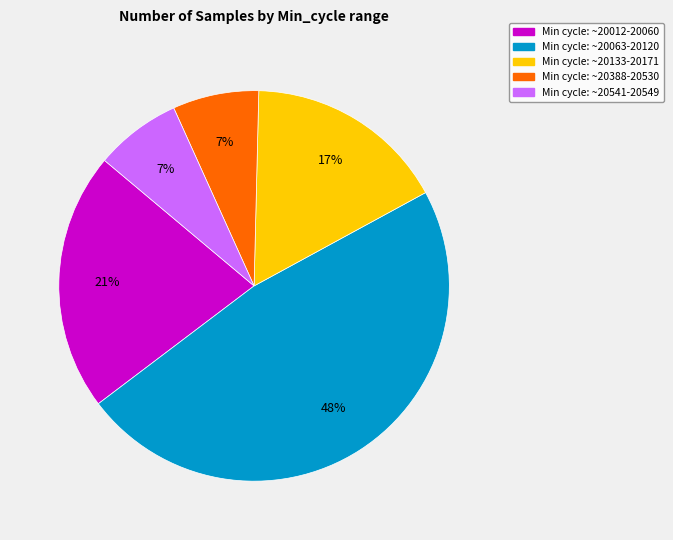

Count the number of slices in the pie.

5